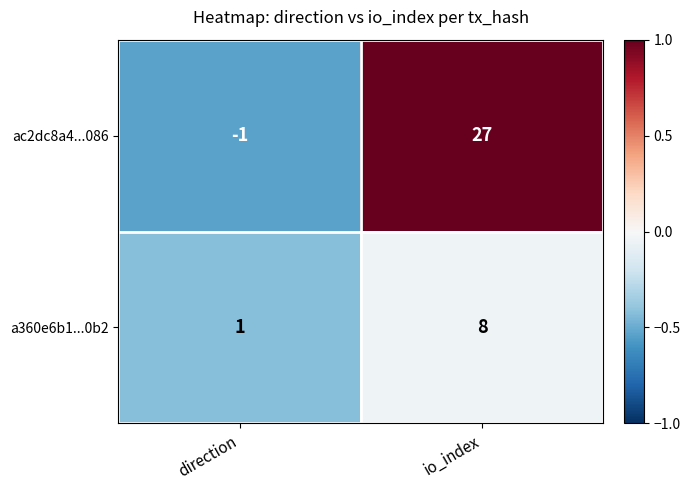

At which category is the sum across all series the highest?

io_index